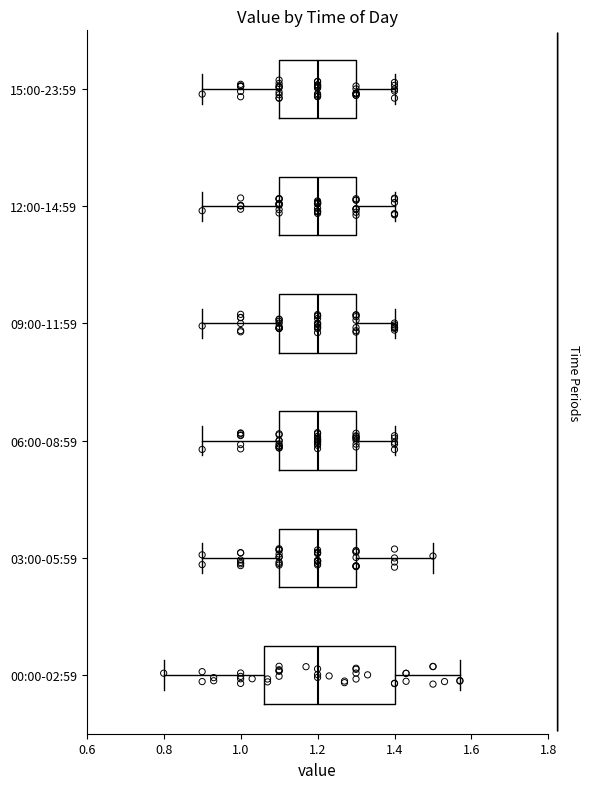

Reading bottom to top, transcribe this box plot: for each box, give where its median line is, the range the box spans, and where its two whiskers end, as read against the x-axis. The values are not printed on the chart, so give them approximately, as read against the axis.

00:00-02:59: median 1.20, box 1.06 to 1.40, whiskers 0.80 to 1.58
03:00-05:59: median 1.20, box 1.10 to 1.30, whiskers 0.90 to 1.50
06:00-08:59: median 1.20, box 1.10 to 1.30, whiskers 0.90 to 1.40
09:00-11:59: median 1.20, box 1.10 to 1.30, whiskers 0.90 to 1.40
12:00-14:59: median 1.20, box 1.10 to 1.30, whiskers 0.90 to 1.40
15:00-23:59: median 1.20, box 1.10 to 1.30, whiskers 0.90 to 1.40